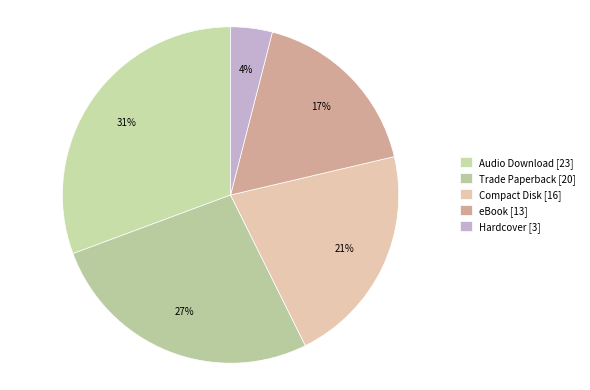

What is the smallest slice in the pie chart?

Hardcover